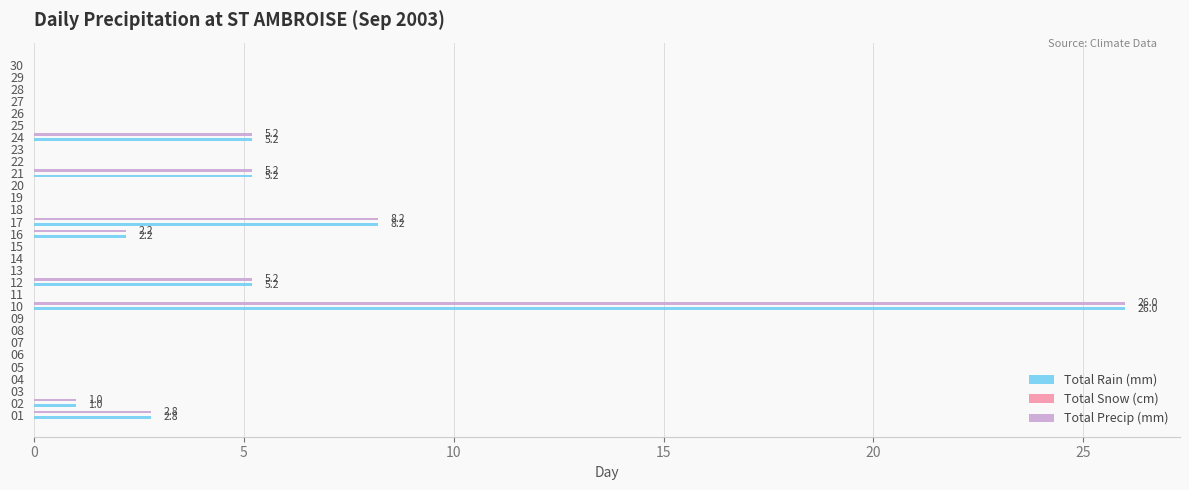

Is it true that Total Precip (mm) equals 0.0 at 25?

True